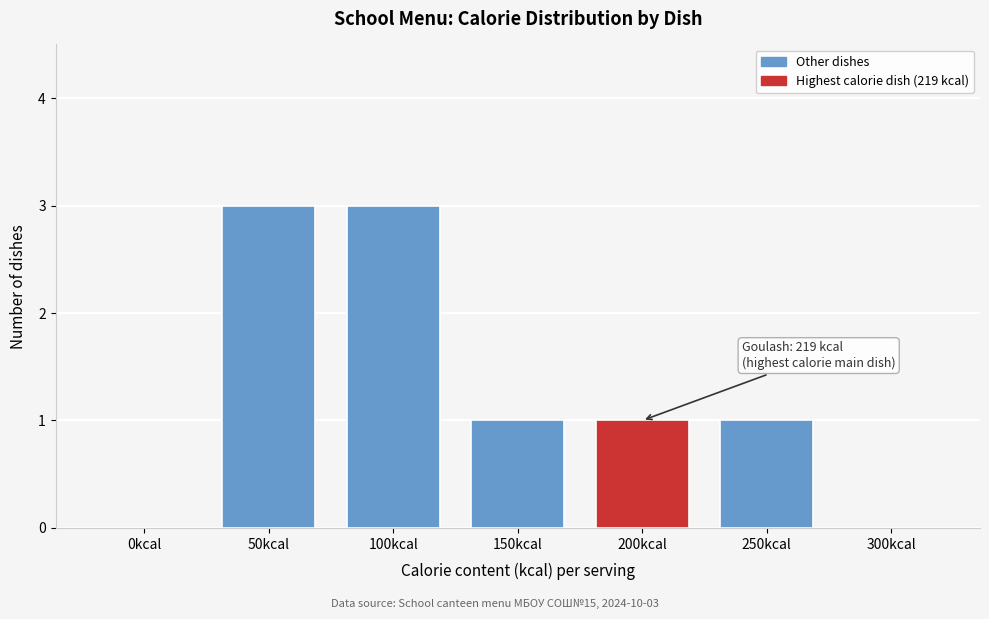

Reading left to right, transcribe all the data shown in this chart.

0kcal=0	50kcal=3	100kcal=3	150kcal=1	200kcal=1	250kcal=1	300kcal=0